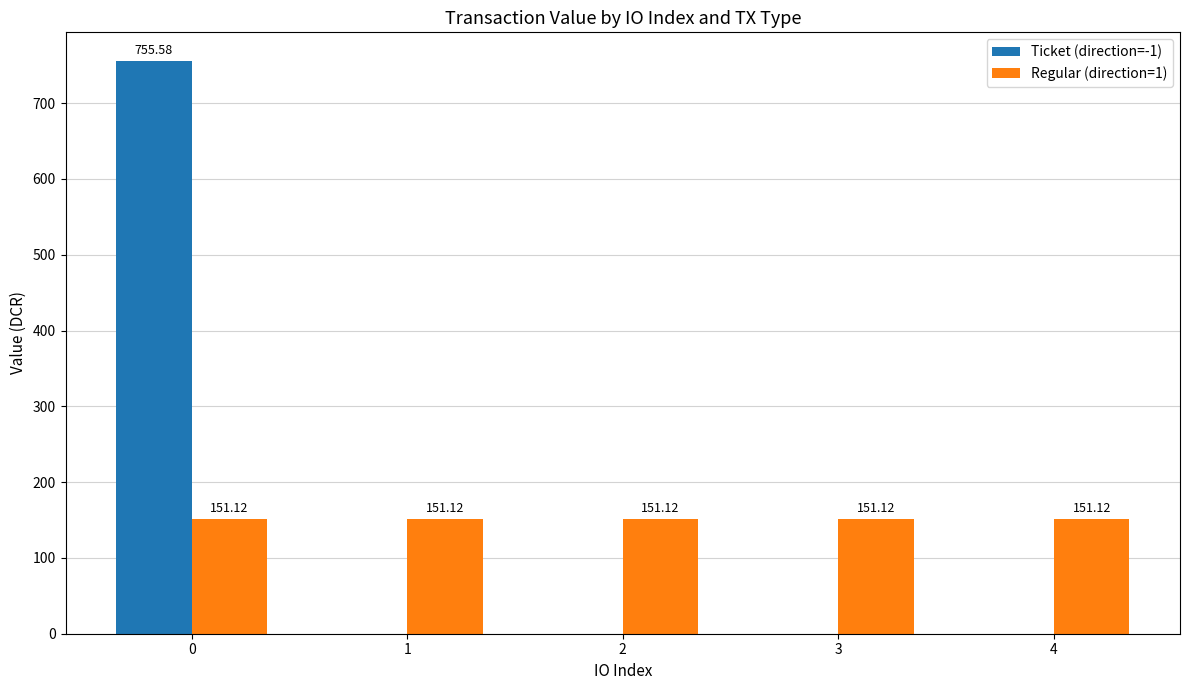

Is the value of Ticket (direction=-1) at 3 greater than the value of Regular (direction=1) at 2?

No